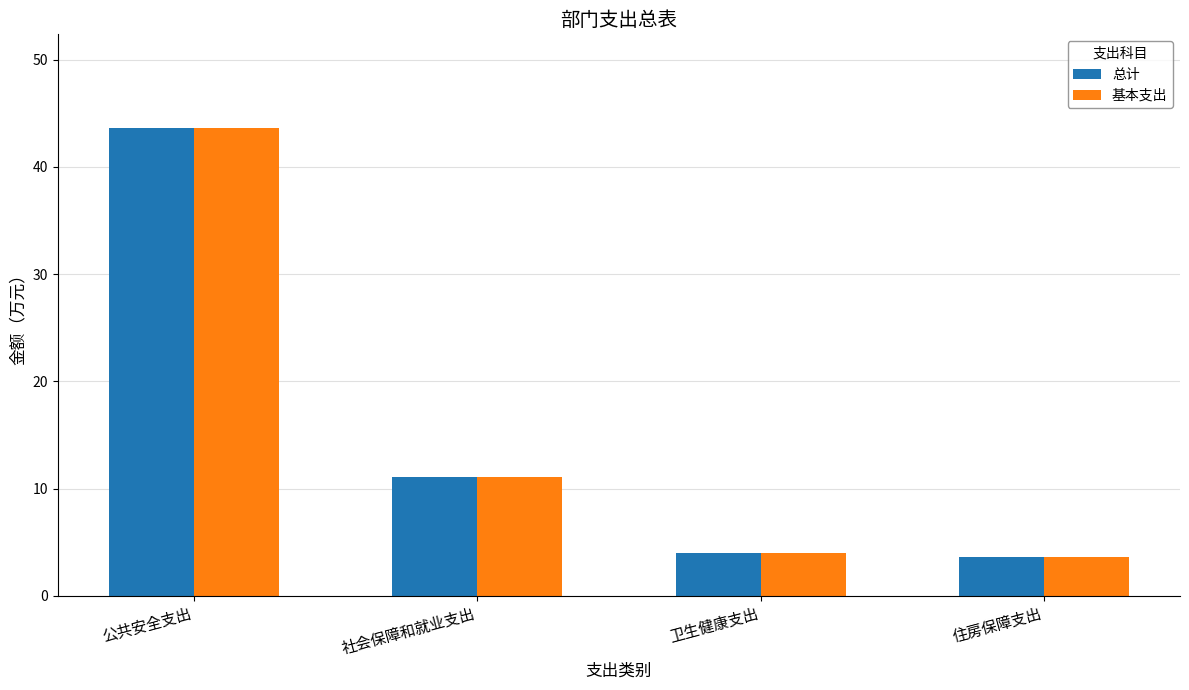

What is the label of the 4th bar from the right?

公共安全支出